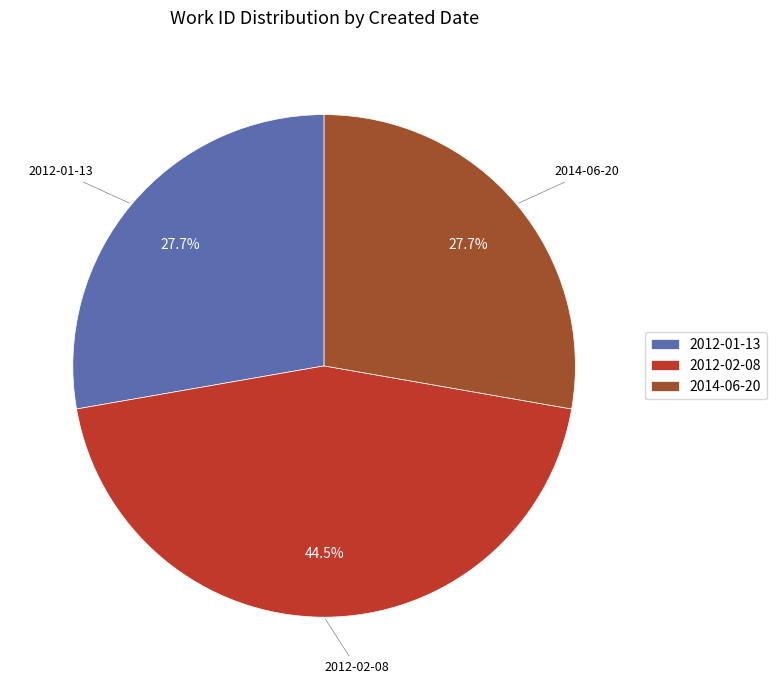

To the nearest percent, what is the average slice percentage?

33%